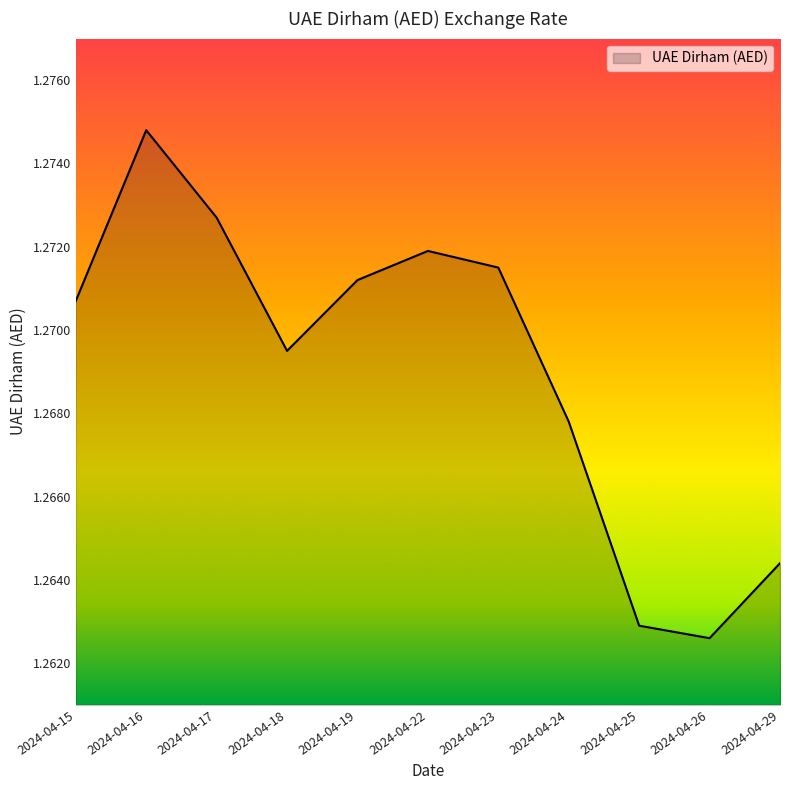

Which label corresponds to the largest value in the chart?

2024-04-16